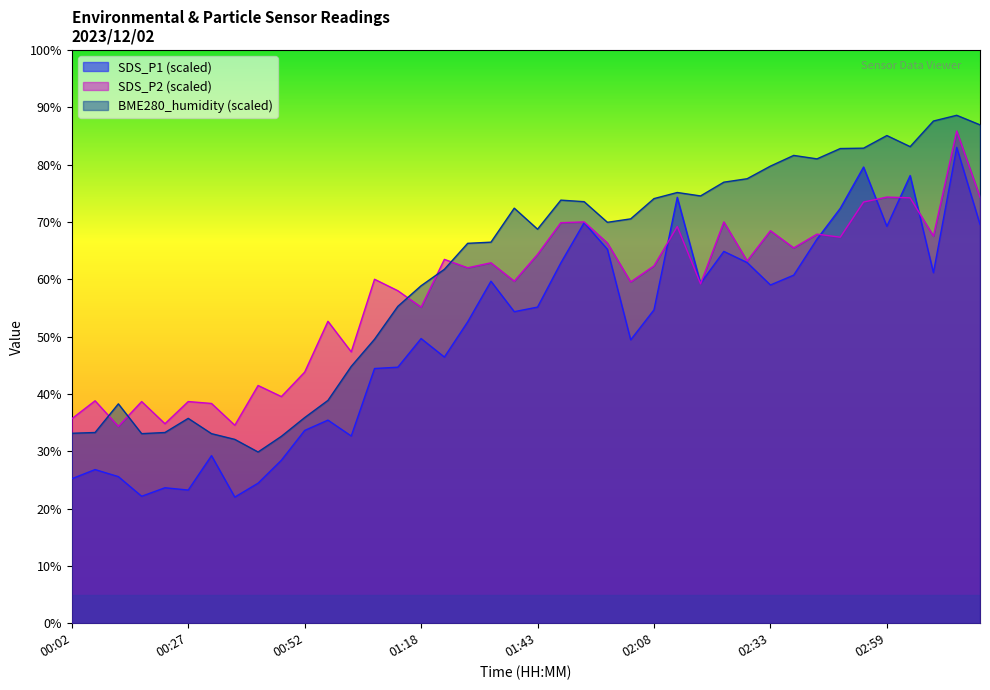

Reading right to left, extract all data points from this chart.

SDS_P1: 03:19=69.6	03:14=83.0	03:09=61.1	03:04=78.1	02:59=69.2	02:54=79.6	02:49=72.4	02:44=67.0	02:39=60.7	02:33=59.0	02:28=62.9	02:23=64.9	02:18=59.3	02:13=74.3	02:08=54.7	02:03=49.4	01:58=65.2	01:53=69.9	01:48=62.9	01:43=55.1	01:38=54.3	01:33=59.7	01:28=52.6	01:23=46.4	01:18=49.7	01:13=44.7	01:08=44.4	01:03=32.7	00:58=35.4	00:52=33.6	00:47=28.4	00:42=24.4	00:37=22.0	00:32=29.2	00:27=23.2	00:22=23.6	00:17=22.1	00:12=25.6	00:07=26.8	00:02=25.2
SDS_P2: 03:19=74.3	03:14=85.9	03:09=67.5	03:04=74.2	02:59=74.3	02:54=73.5	02:49=67.3	02:44=67.9	02:39=65.5	02:33=68.5	02:28=63.2	02:23=70.0	02:18=59.2	02:13=69.2	02:08=62.3	02:03=59.5	01:58=66.3	01:53=70.0	01:48=69.9	01:43=64.3	01:38=59.7	01:33=62.9	01:28=62.0	01:23=63.5	01:18=55.1	01:13=58.0	01:08=60.0	01:03=47.3	00:58=52.7	00:52=43.8	00:47=39.5	00:42=41.5	00:37=34.5	00:32=38.3	00:27=38.7	00:22=34.8	00:17=38.7	00:12=34.3	00:07=38.8	00:02=35.7
BME280_humidity: 03:19=86.9	03:14=88.6	03:09=87.6	03:04=83.1	02:59=85.1	02:54=82.9	02:49=82.8	02:44=81.0	02:39=81.6	02:33=79.7	02:28=77.5	02:23=76.9	02:18=74.5	02:13=75.1	02:08=74.1	02:03=70.5	01:58=69.9	01:53=73.5	01:48=73.8	01:43=68.7	01:38=72.4	01:33=66.5	01:28=66.3	01:23=61.7	01:18=58.9	01:13=55.3	01:08=49.5	01:03=44.8	00:58=38.9	00:52=35.9	00:47=32.6	00:42=29.9	00:37=32.1	00:32=33.1	00:27=35.7	00:22=33.3	00:17=33.1	00:12=38.3	00:07=33.3	00:02=33.1